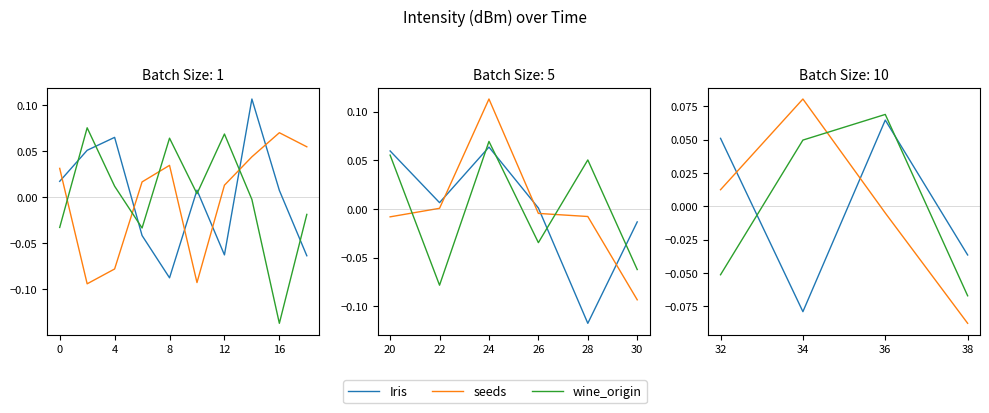

What are all the series names shown in the legend?

Iris, seeds, wine_origin